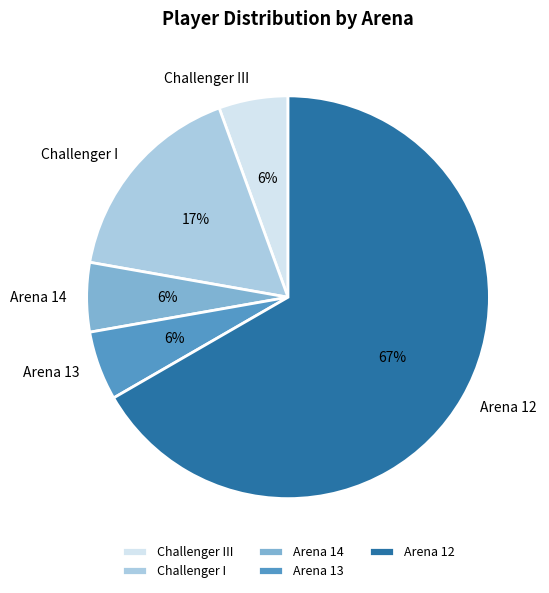

The Challenger III slice represents 6% of the pie. True or false?

True